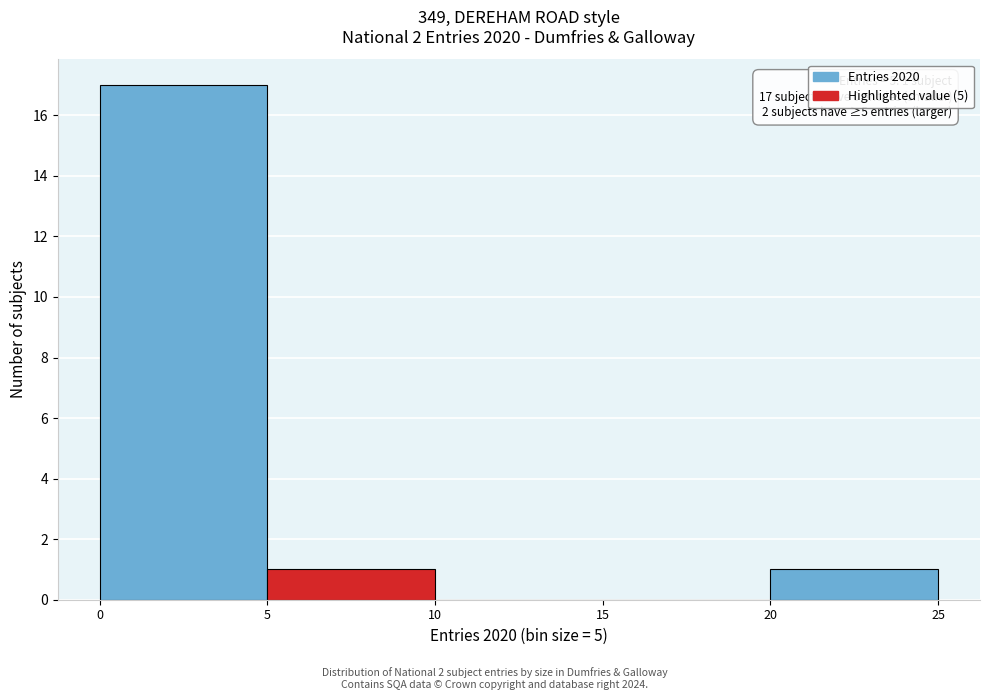

Which range on the x-axis has the tallest bar?

0 to 5